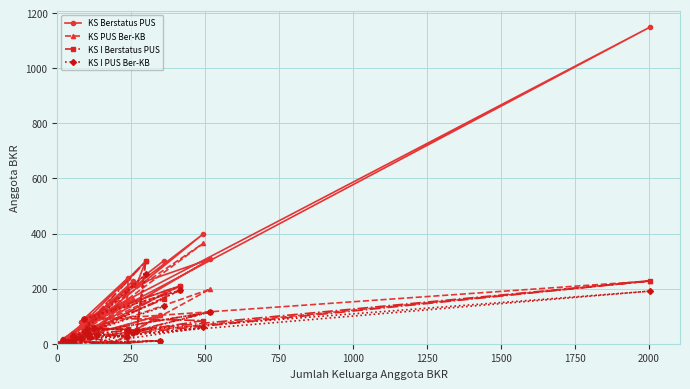

At how many categories does at least one series exceed 402?

1